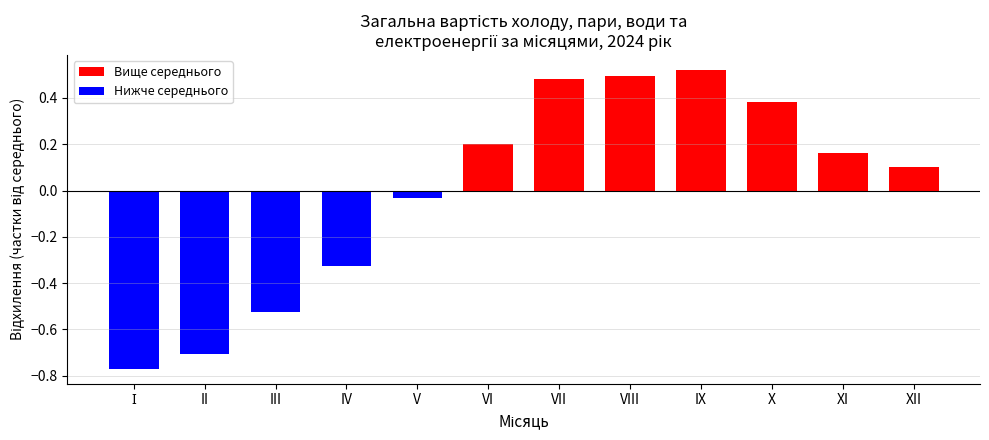

The value at III is -0.7. True or false?

False